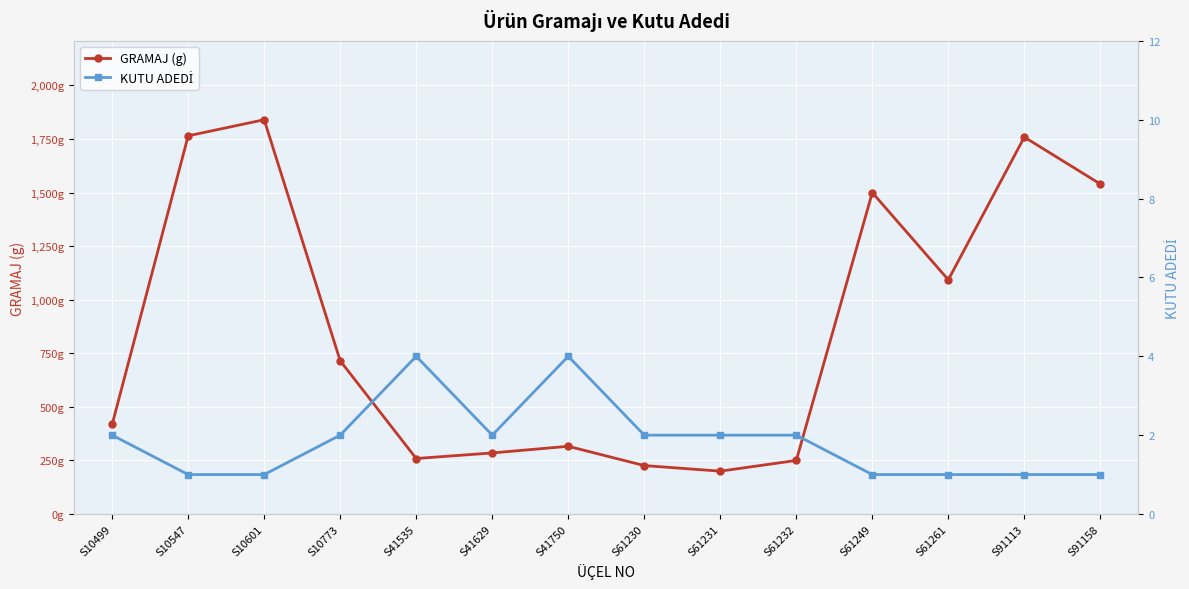

Reading left to right, what are all the values shown in this chart?

GRAMAJ (g): 418	1765	1840	715	259	285	316	226	200	250	1500	1093	1759	1540
KUTU ADEDİ: 2	1	1	2	4	2	4	2	2	2	1	1	1	1